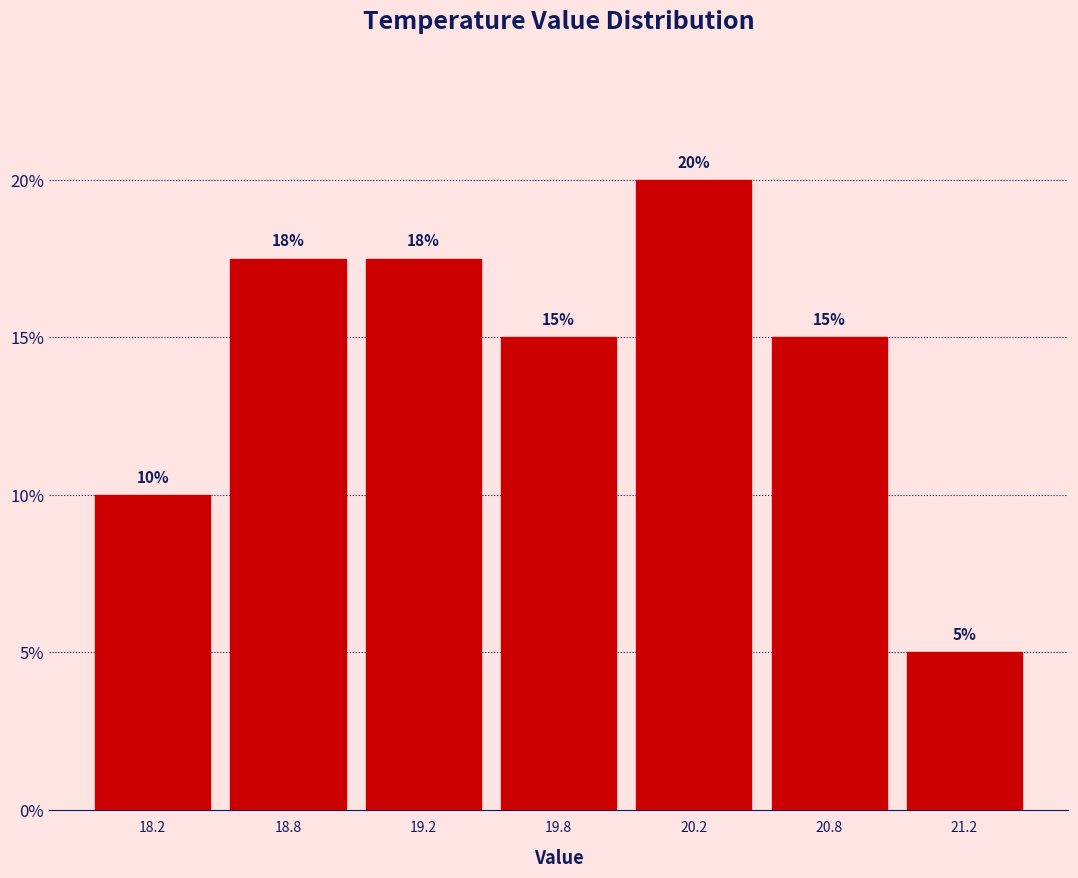

What is the label of the 4th bar from the right?

19.8